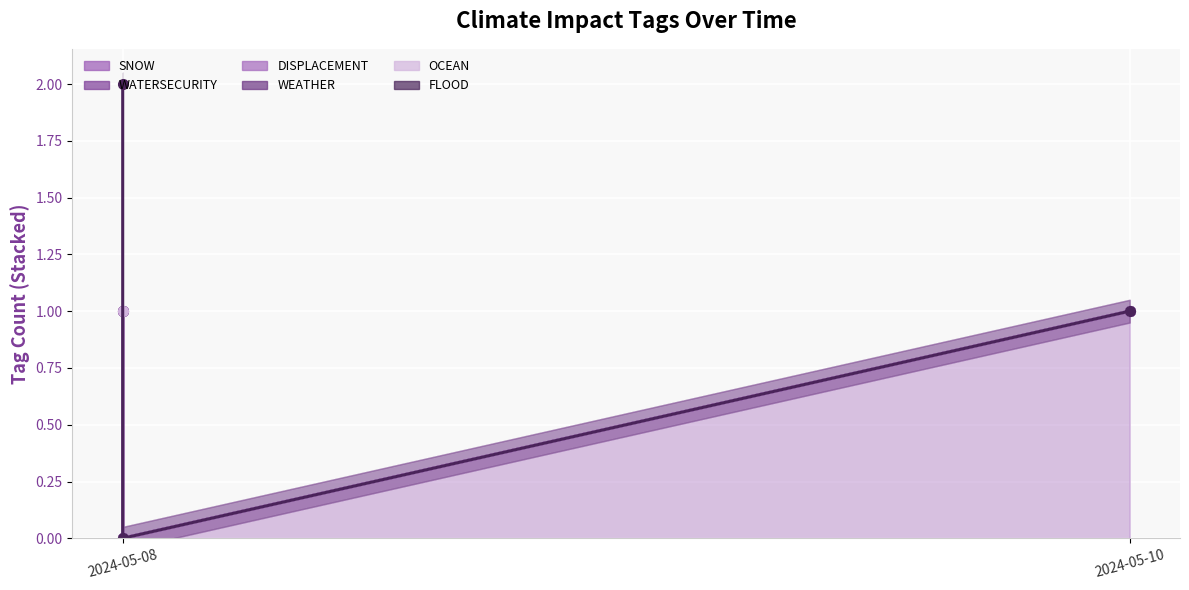

How many lines are shown in the chart?

6